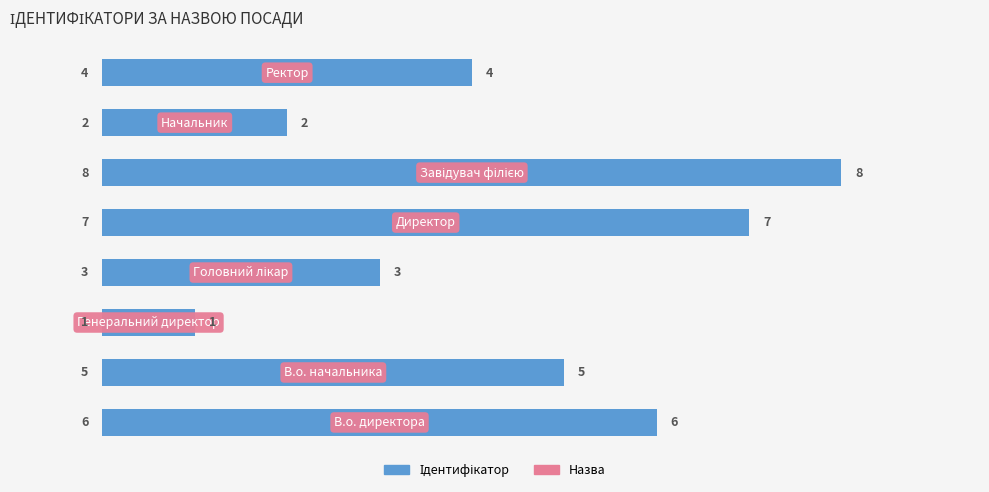

How many values are below 5?

4